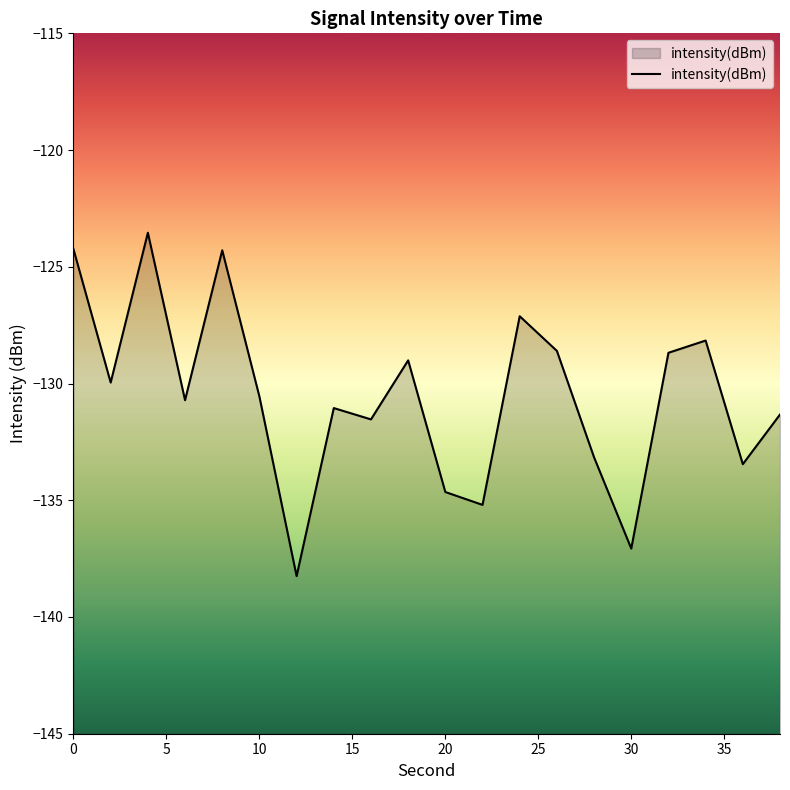

Reading left to right, extract all data points from this chart.

-124.2	-130.0	-123.5	-130.7	-124.3	-130.6	-138.3	-131.1	-131.5	-129.0	-134.6	-135.2	-127.1	-128.6	-133.2	-137.1	-128.7	-128.2	-133.5	-131.3